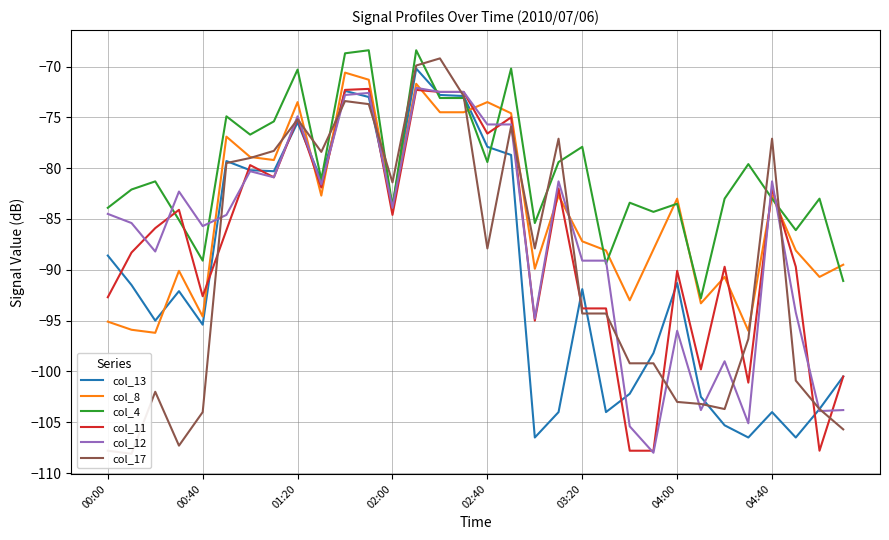

How many interior local peaks does the col_8 series have?

10